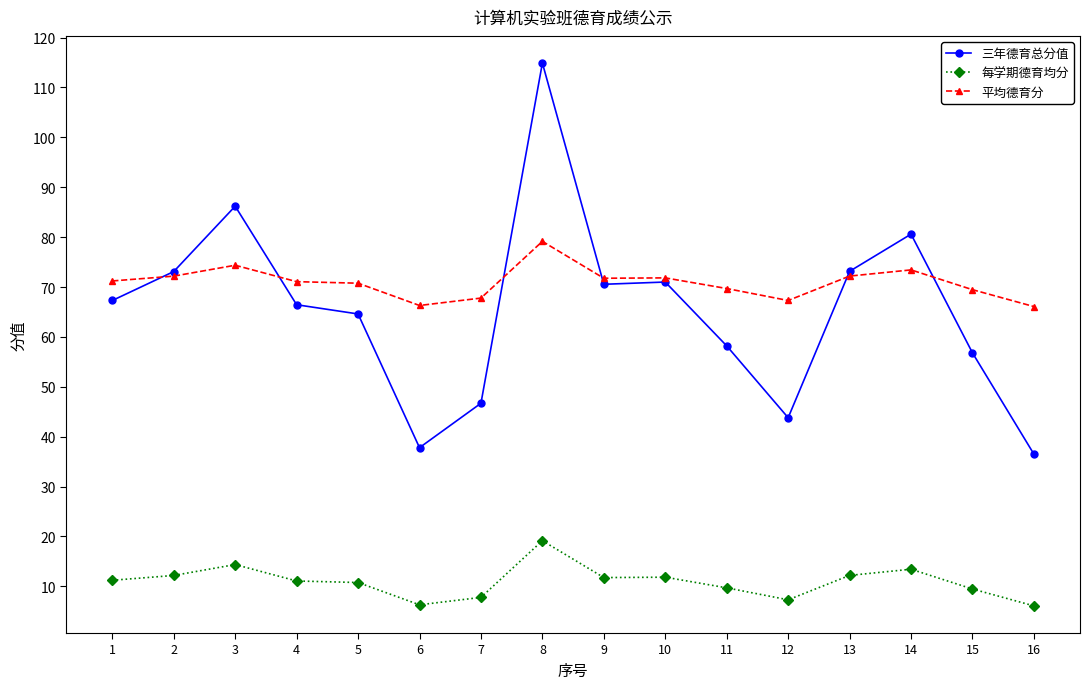

At which label does 每学期德育均分 reach its peak?

8